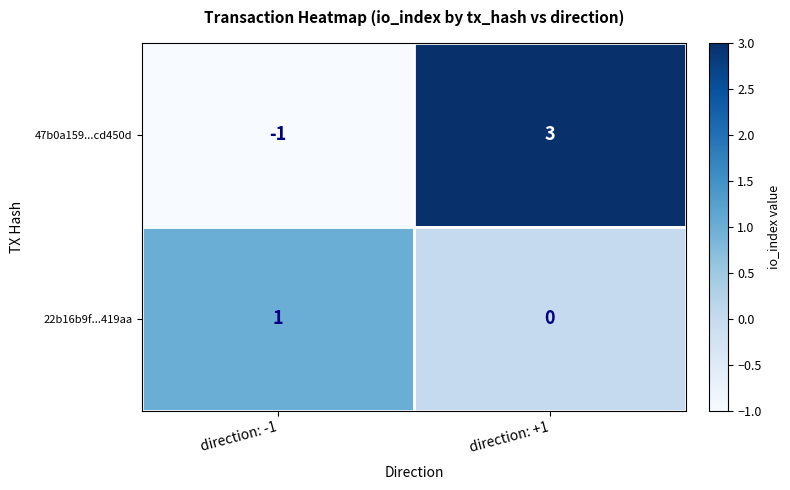

Where is 22b16b9f...419aa nearest to the value 0?

direction: +1